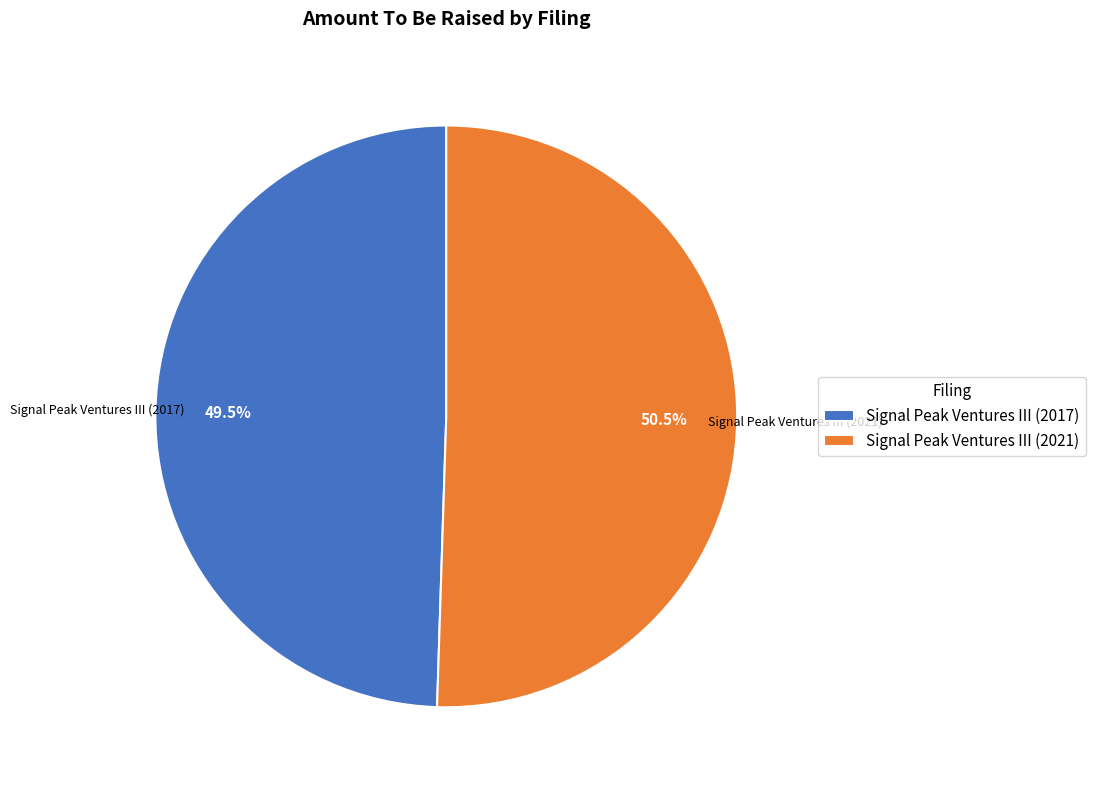

How many segments does this pie chart have?

2